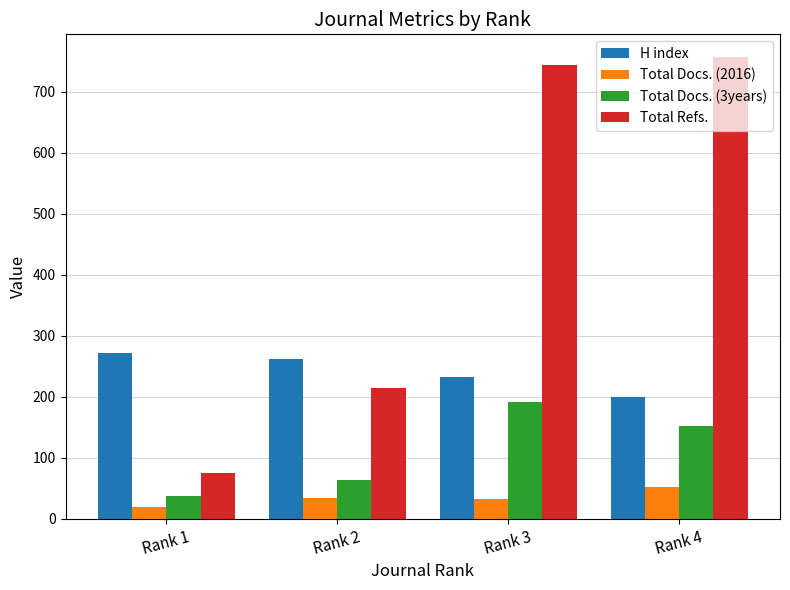

Which category has the lowest value in the Total Docs. (2016) series?

Rank 1